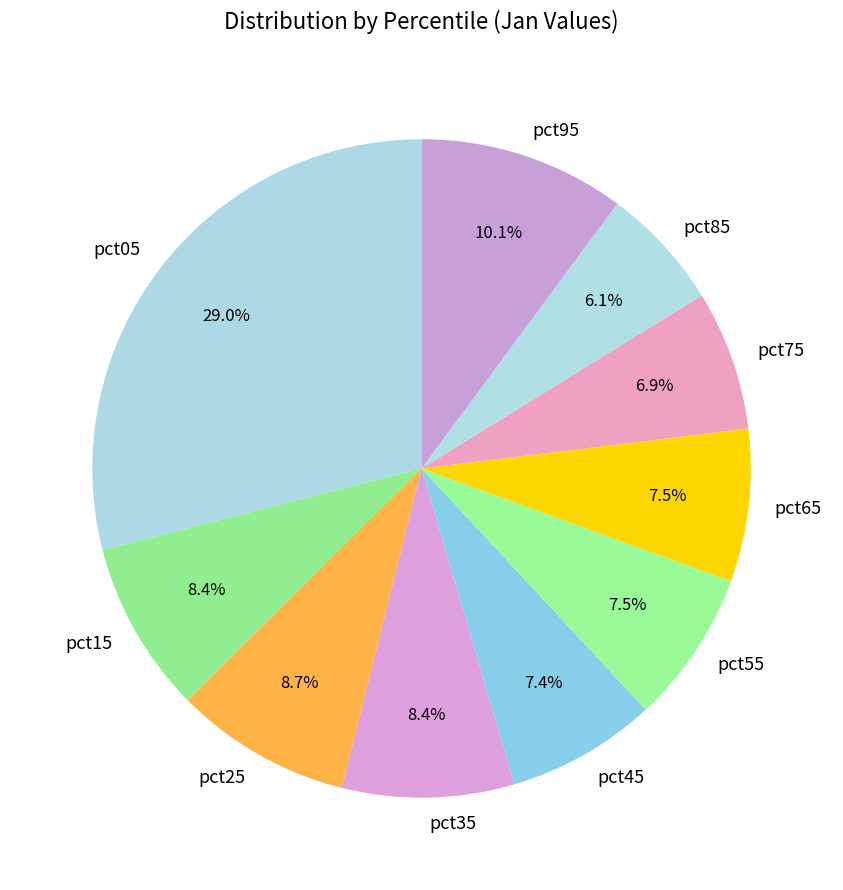

Count the number of slices in the pie.

10